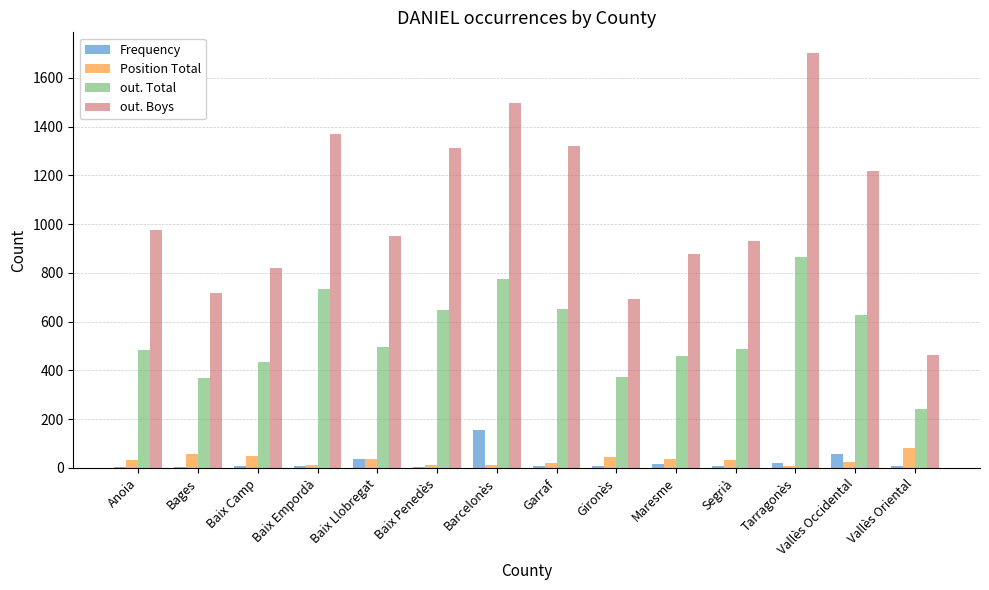

Does the chart contain stacked bars?

No